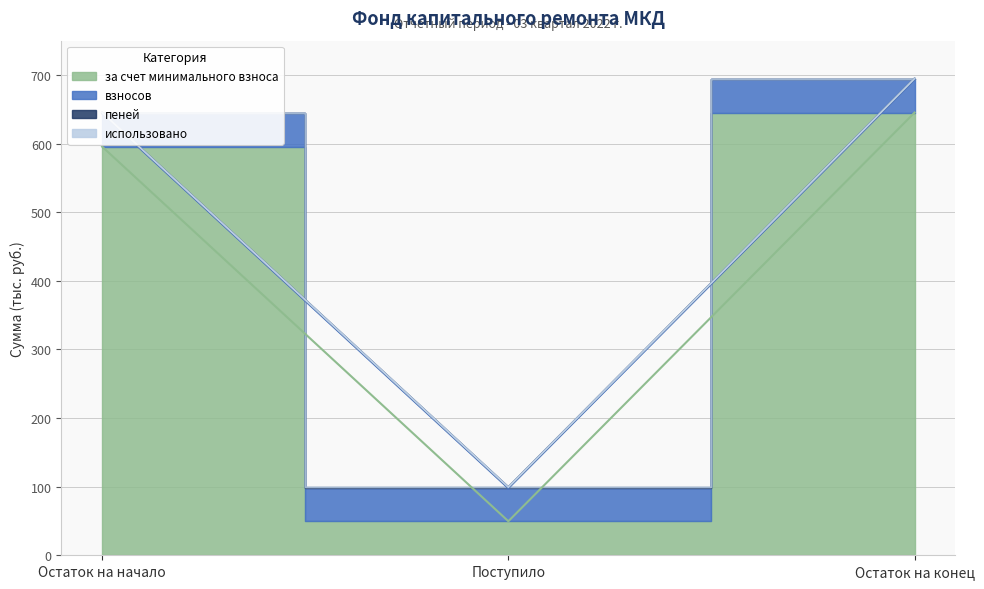

Reading left to right, what are all the values shown in this chart?

за счет минимального взноса: 595.6	49.6	645.2
взносов: 48.3	48.3	48.3
пеней: 1.4	1.4	1.4
использовано: 0.0	0.0	0.0